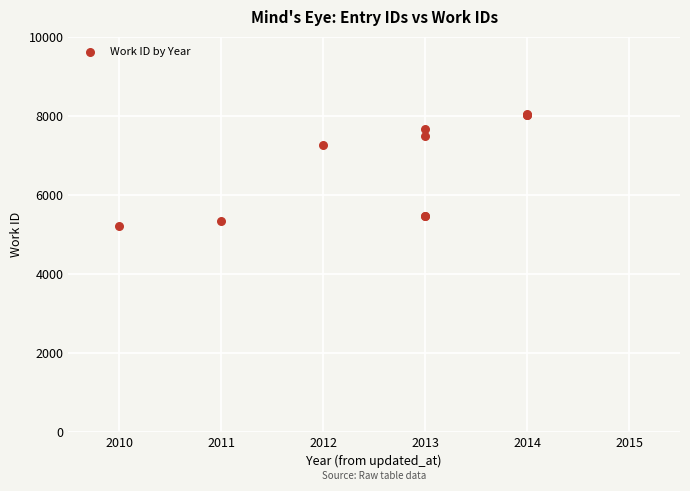

What Y value in the scatter plot is closest to 6619?

7267